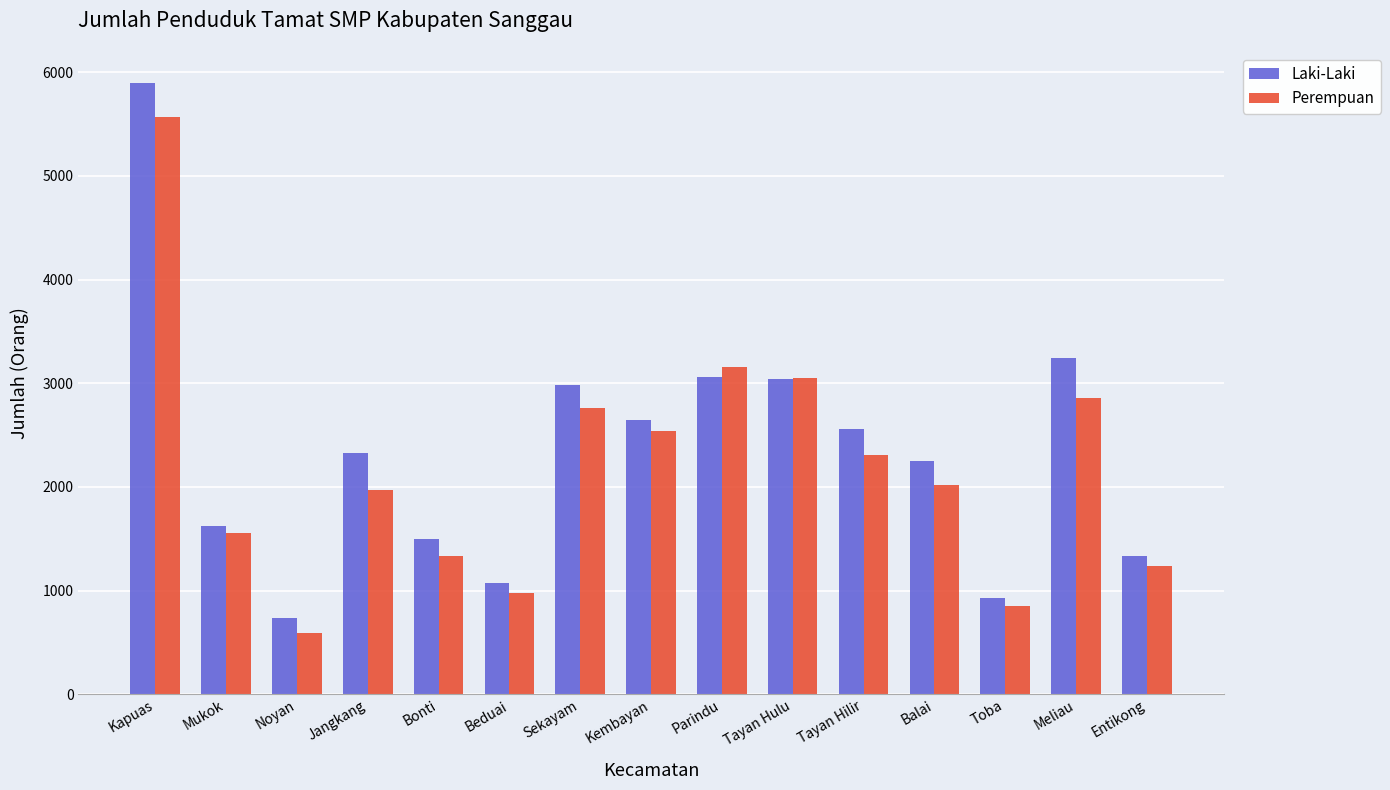

What is the label of the 13th bar from the right?

Noyan